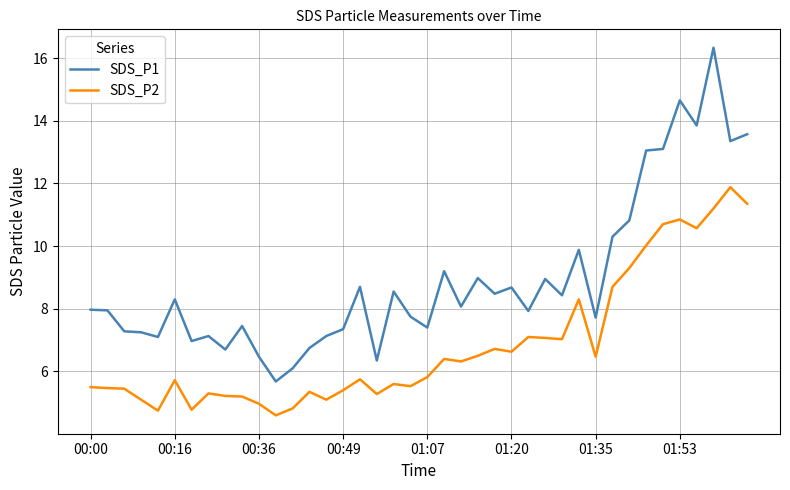

List the series in order of their peak value, highest first.

SDS_P1, SDS_P2